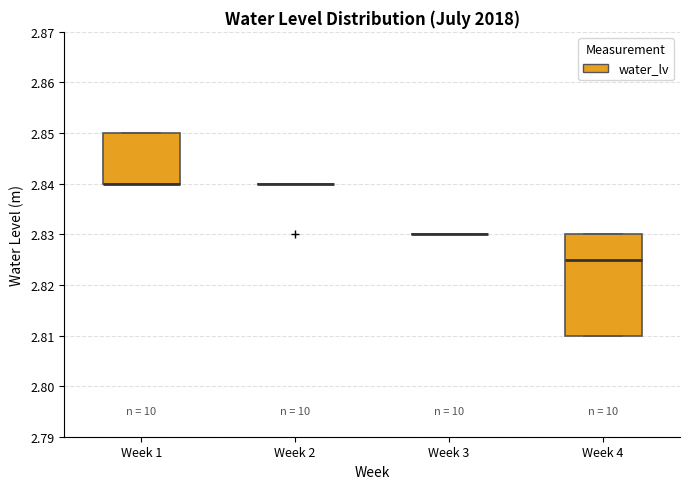

Reading left to right, read every box against the y-axis: the position of its median line, the range the box covers, and the ends of its whiskers. The values are not printed on the chart, so give them approximately, as read against the axis.

Week 1: median 2.840 (drawn on the box's lower edge), box 2.840 to 2.850, whiskers 2.840 to 2.850
Week 2: box collapsed to a line at 2.840, whiskers 2.840 to 2.840
Week 3: box collapsed to a line at 2.830, whiskers 2.830 to 2.830
Week 4: median 2.825, box 2.810 to 2.830, whiskers 2.810 to 2.830